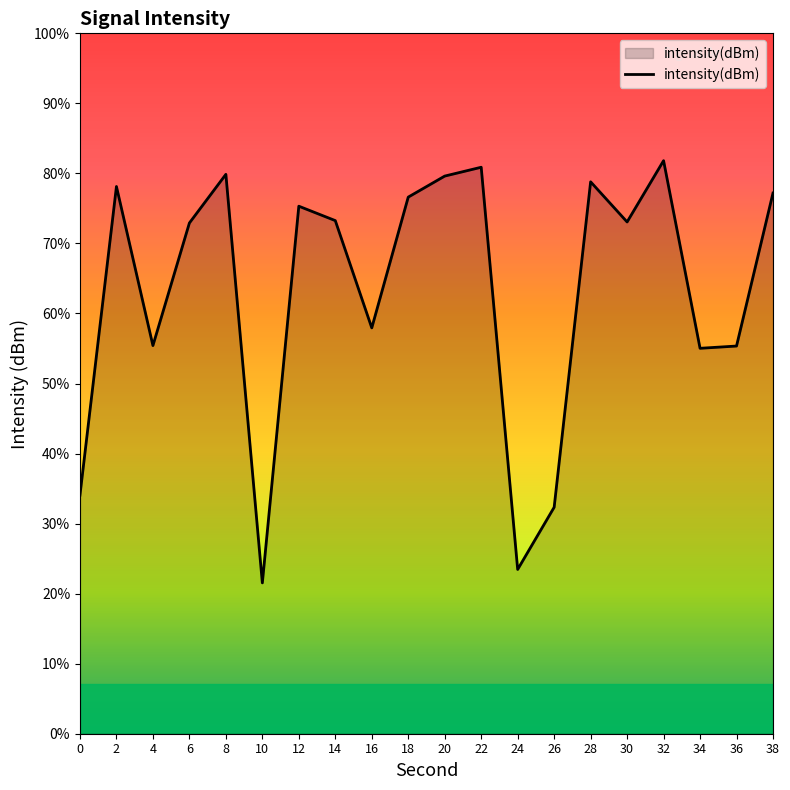

Reading left to right, extract all data points from this chart.

-143.1	-127.7	-135.6	-129.5	-127.0	-147.5	-128.6	-129.4	-134.7	-128.2	-127.1	-126.7	-146.8	-143.7	-127.4	-129.4	-126.4	-135.7	-135.6	-128.0